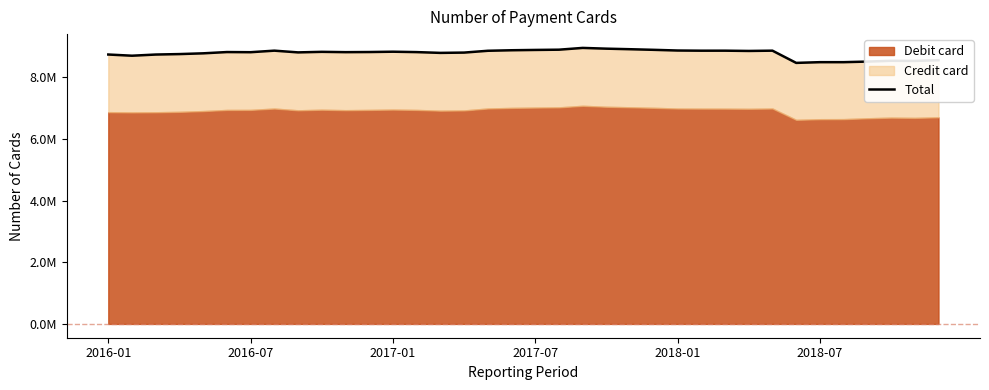

What is the average value?

8775835